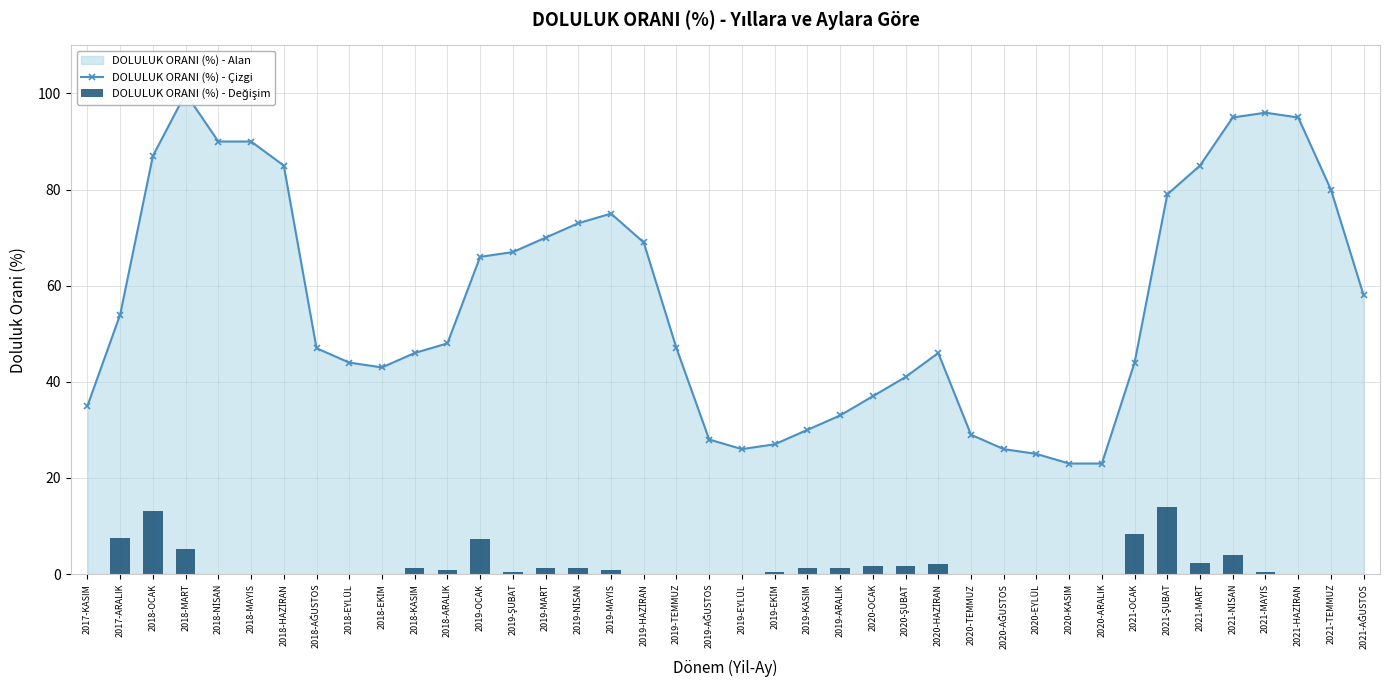

What is the value of the DOLULUK ORANI (%) - Çizgi bar at the 8th from the left?

47.0